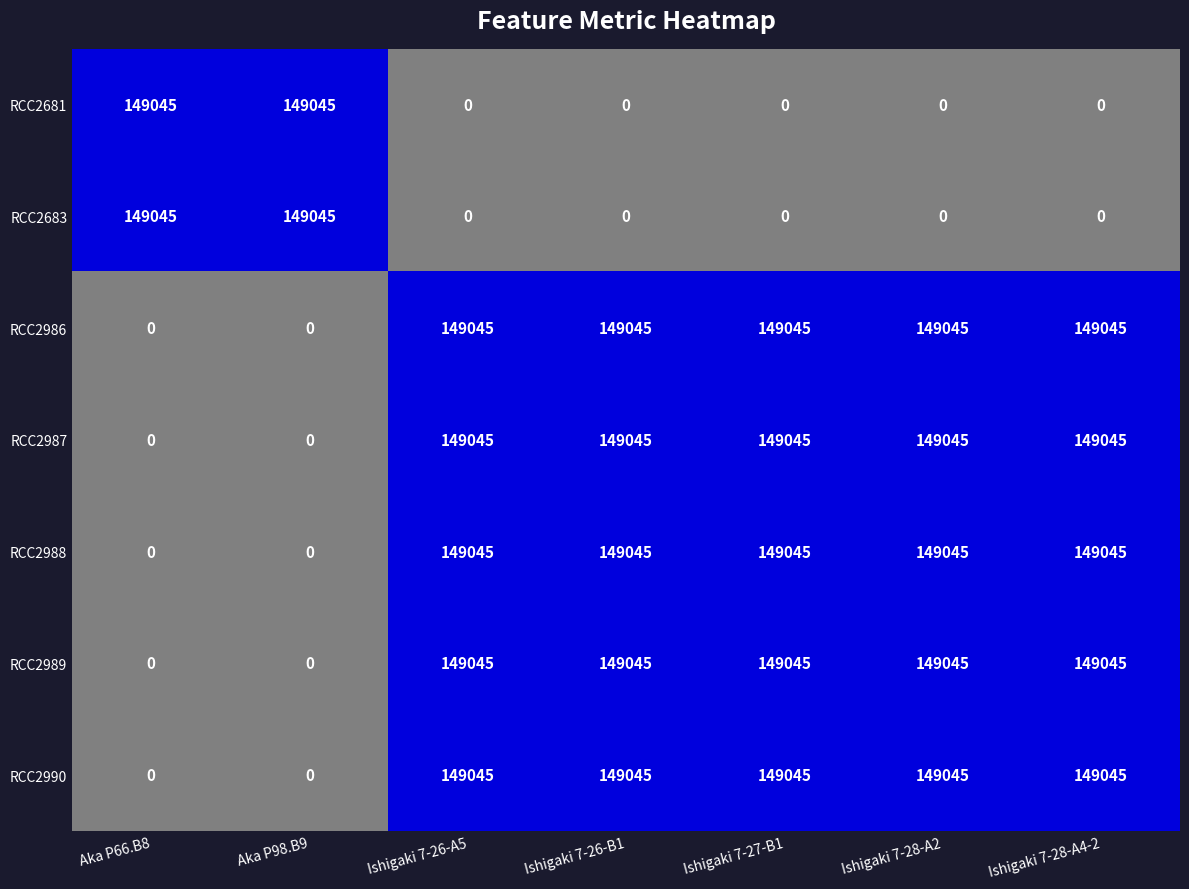

What is the sum of all RCC2990 values?

745225